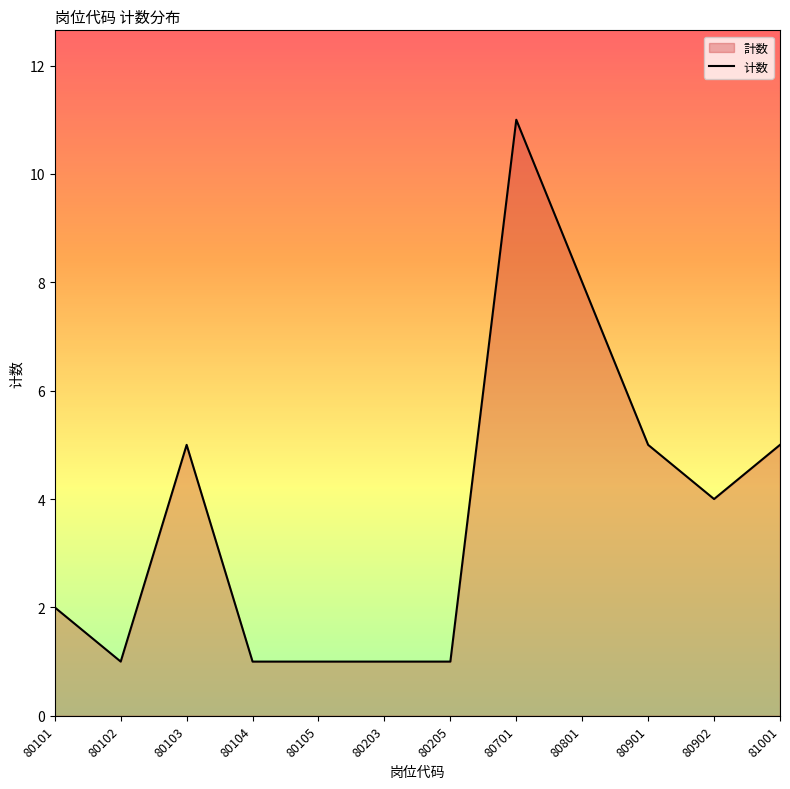

Approximately how many times larger is the value at 80105 compared to 80901?

0.2